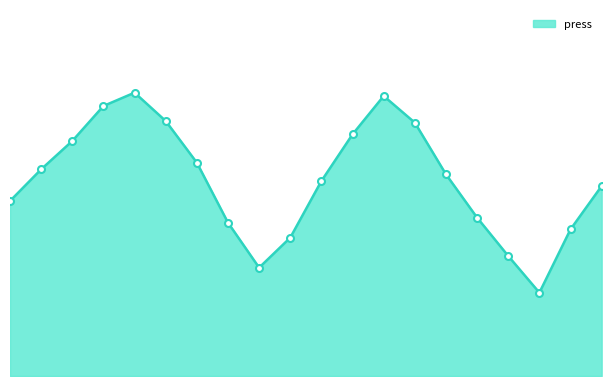

Does the chart have visible grid lines?

No